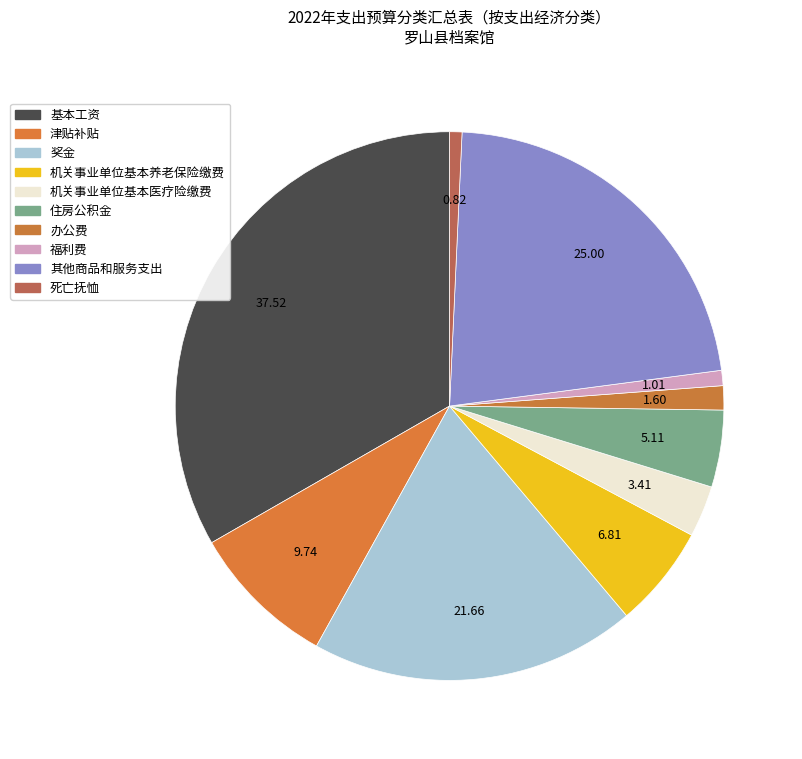

What is the total percentage of 基本工资 and 办公费?

34.7%